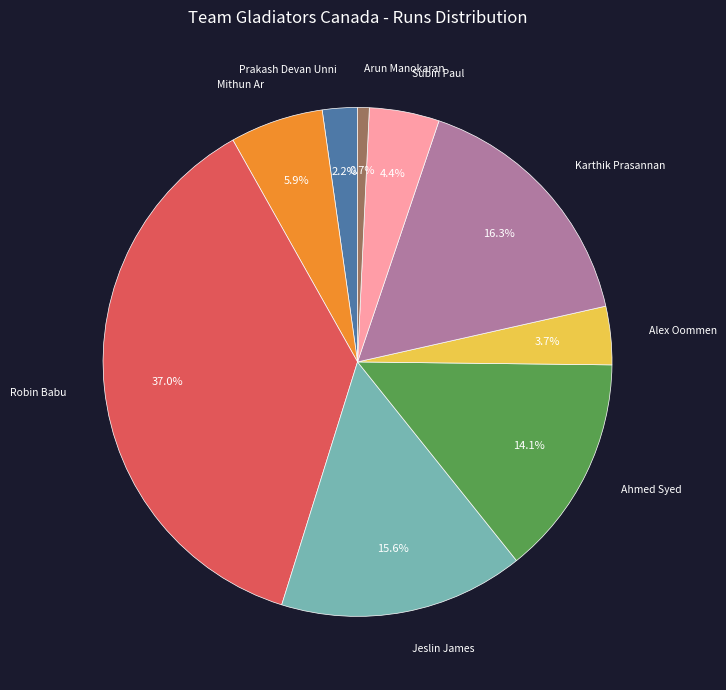

Is there a majority slice in this chart?

No